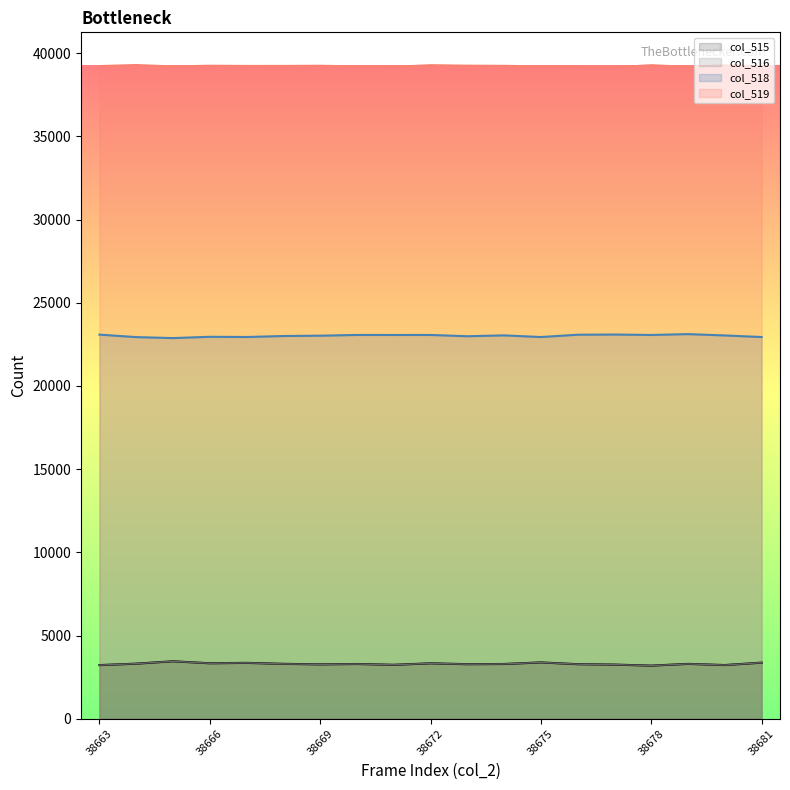

True or false: col_515 and col_516 cross at least once.

False